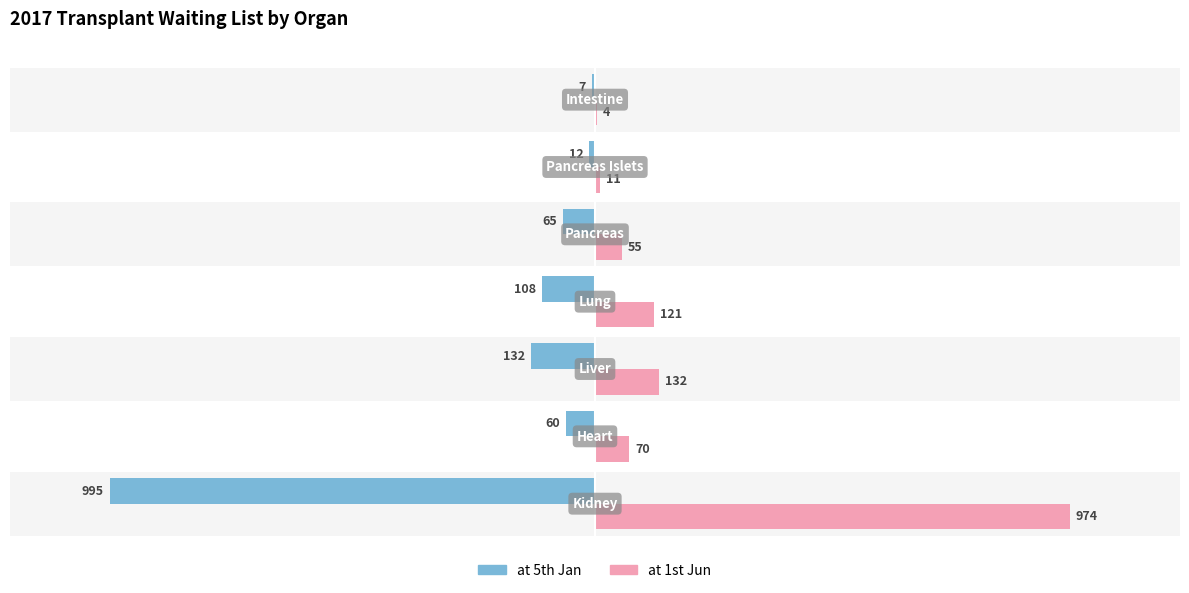

Count the number of categories in the chart.

7